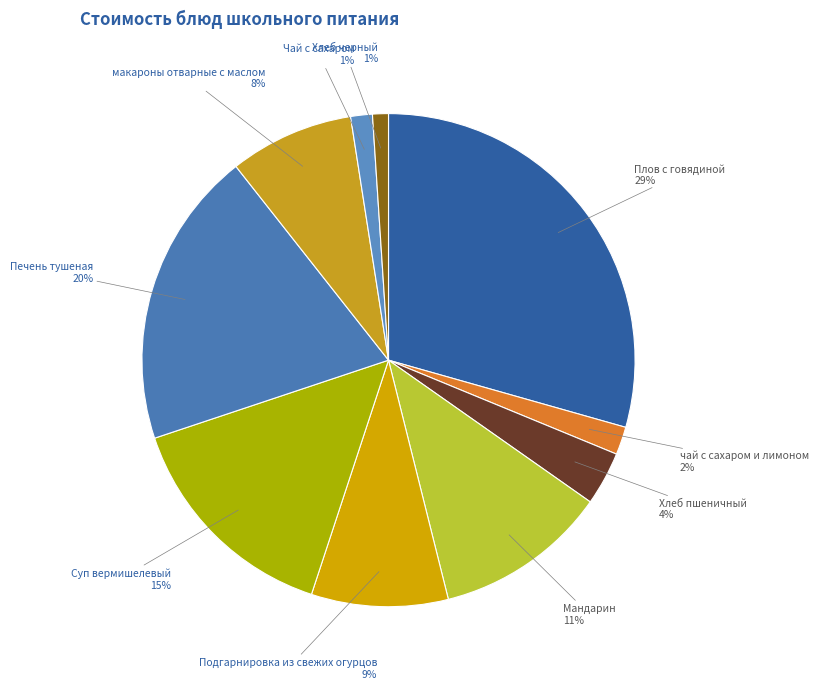

True or false: Суп вермишелевый accounts for 15% of the total.

True